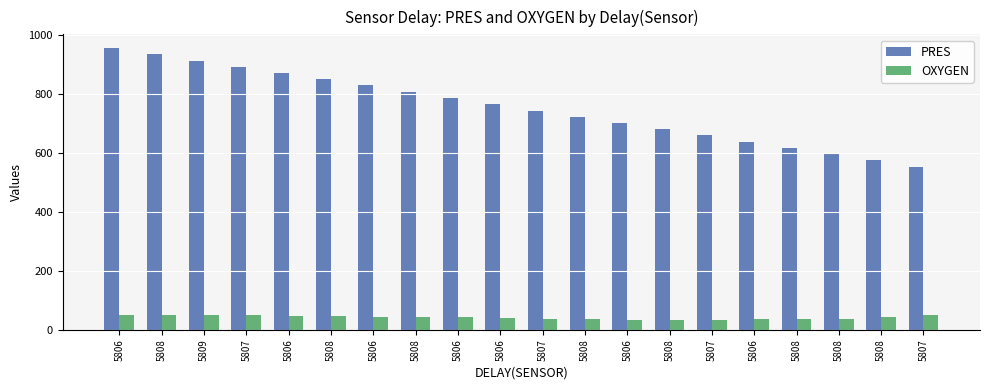

What is the difference between the PRES values at 5808 and 5807?

274.7